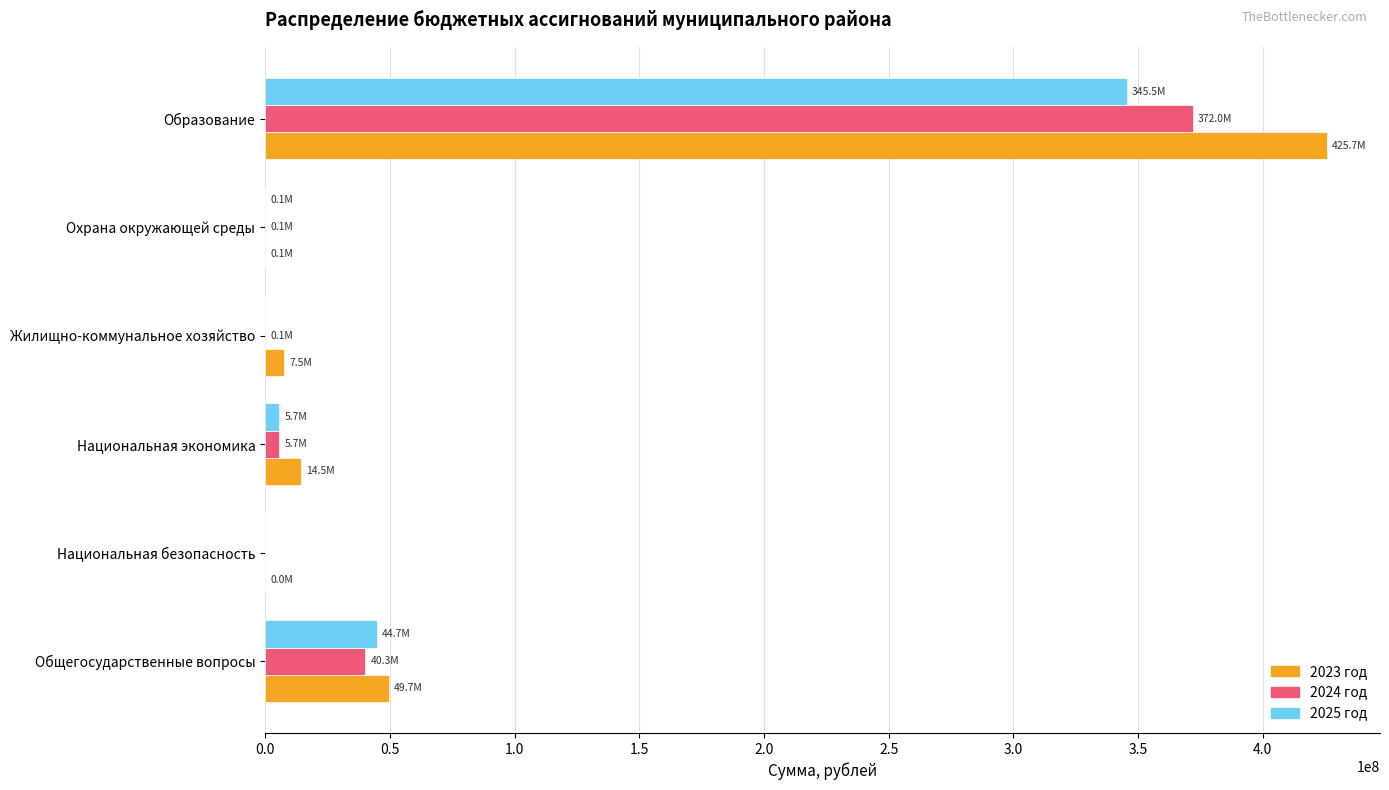

At which category is the sum across all series the highest?

Образование